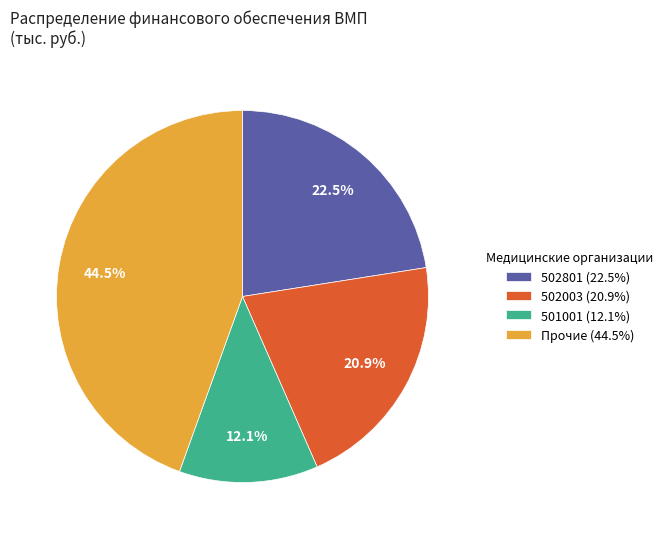

To the nearest percent, what is the average slice percentage?

25%